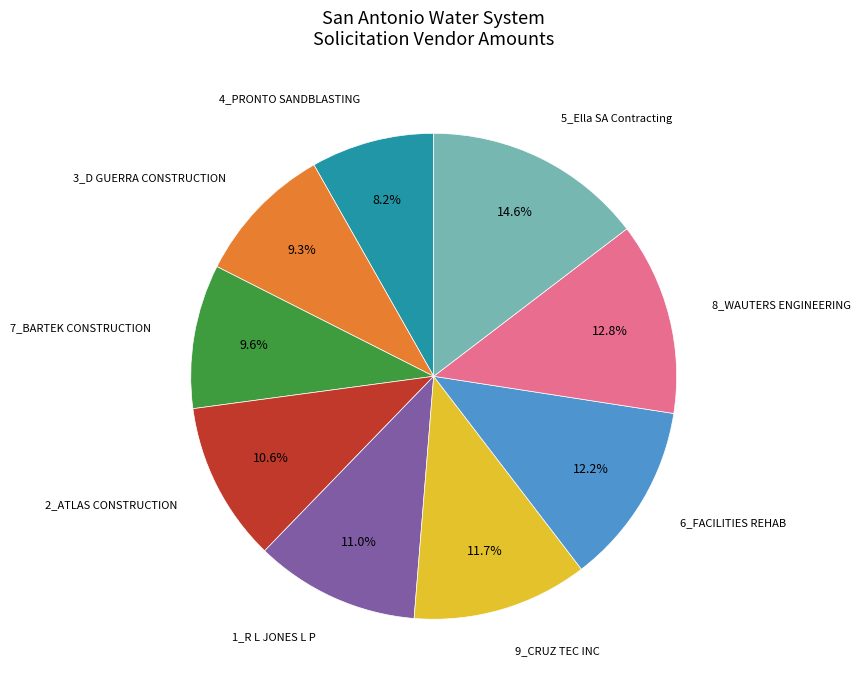

Is there a majority slice in this chart?

No